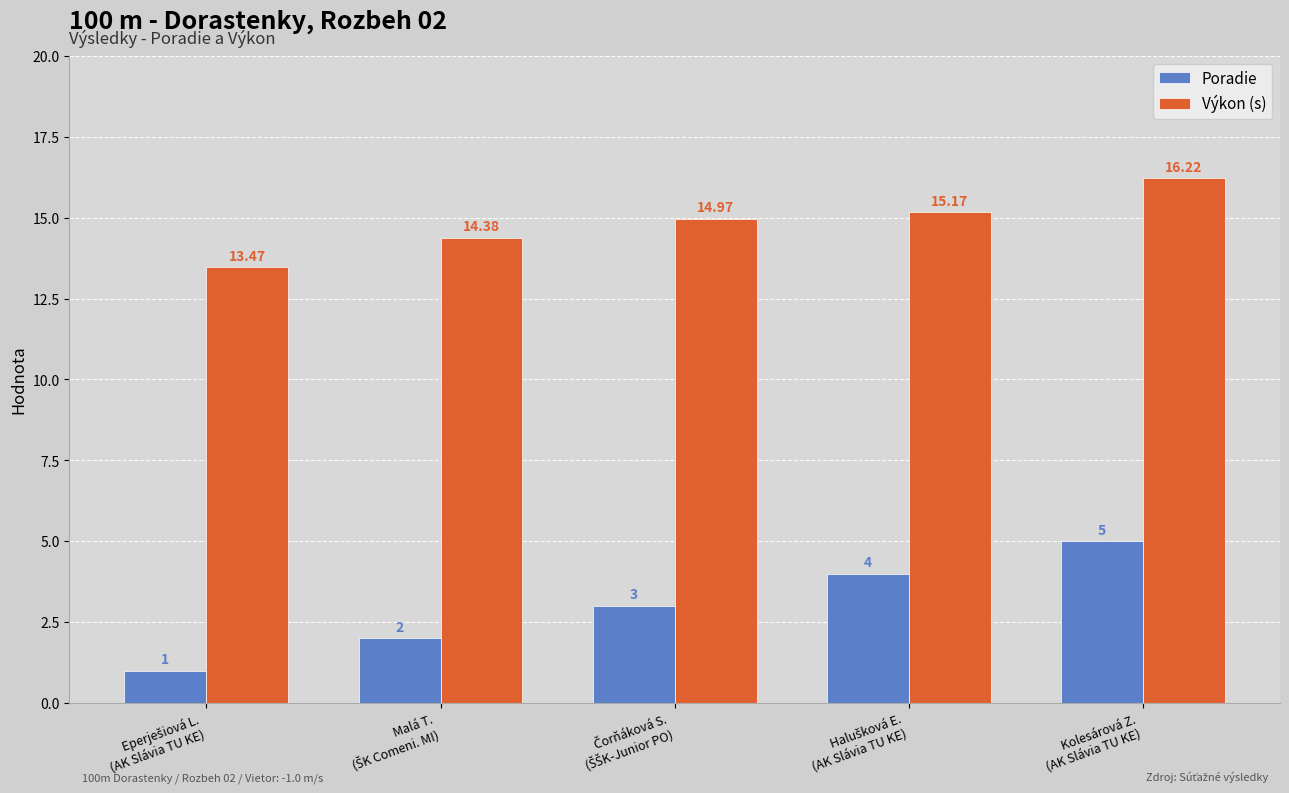

List the series in order of their peak value, lowest first.

Poradie, Výkon (s)